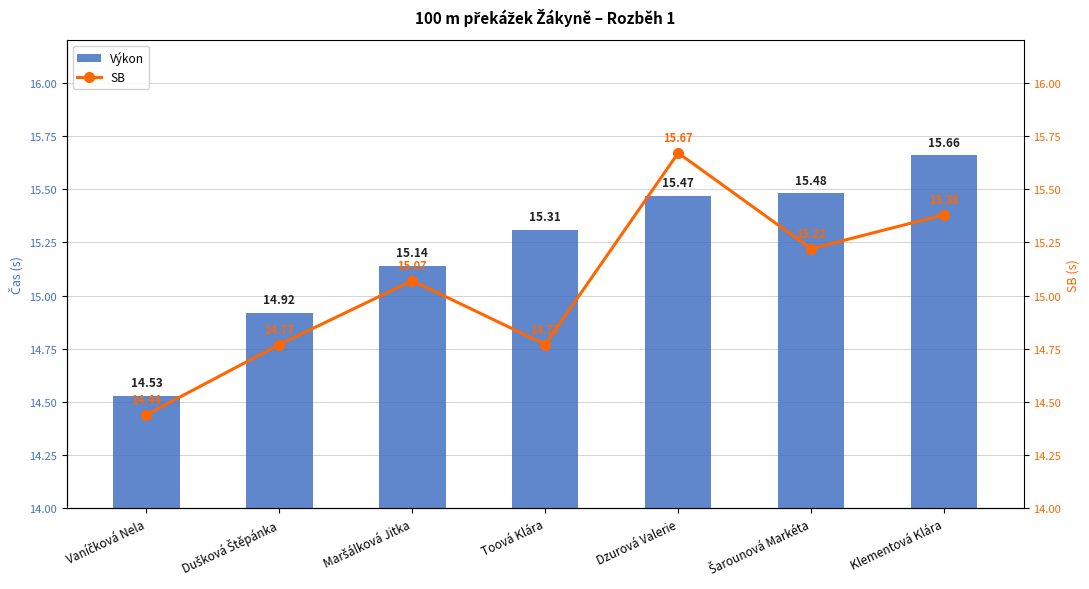

List the series in order of their overall mean, lowest first.

SB, Výkon